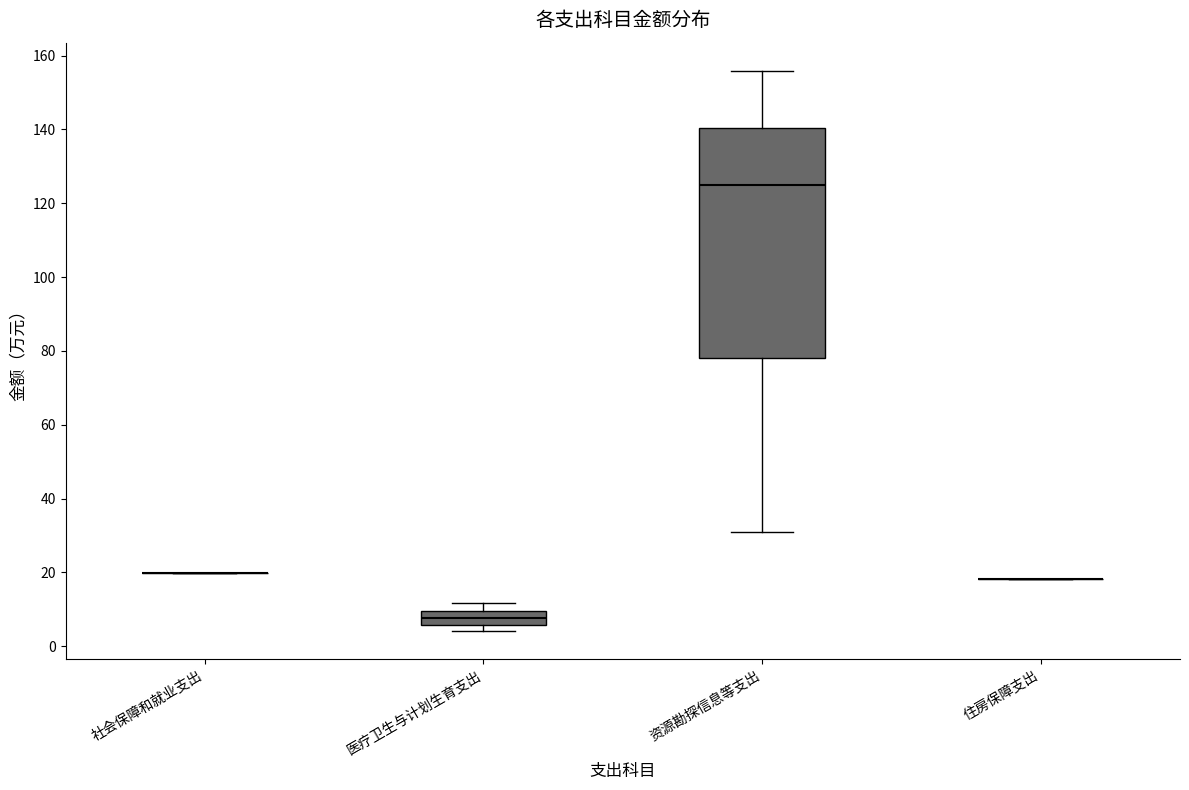

Which box is the tallest, from its lower edge to its upper edge?

资源勘探信息等支出